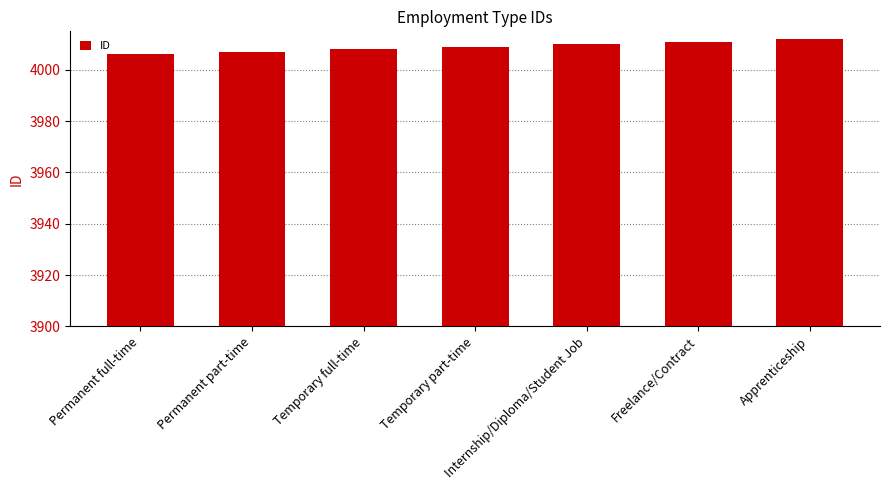

Which category has the lowest value across all series?

Permanent full-time